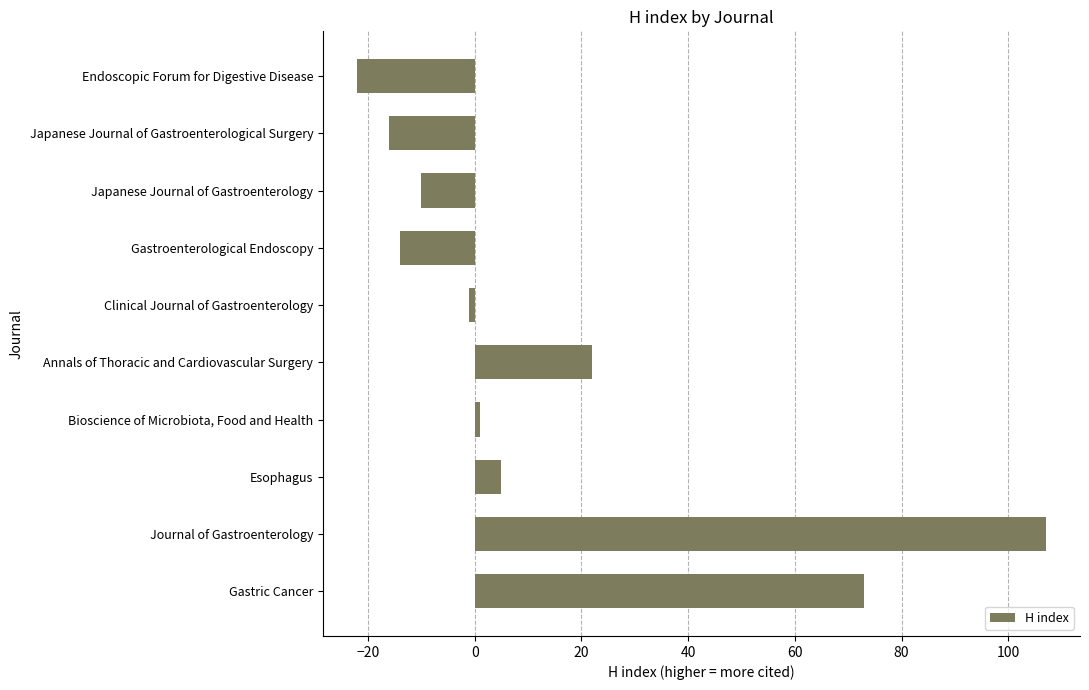

True or false: the data shows -22 at Endoscopic Forum for Digestive Disease.

True